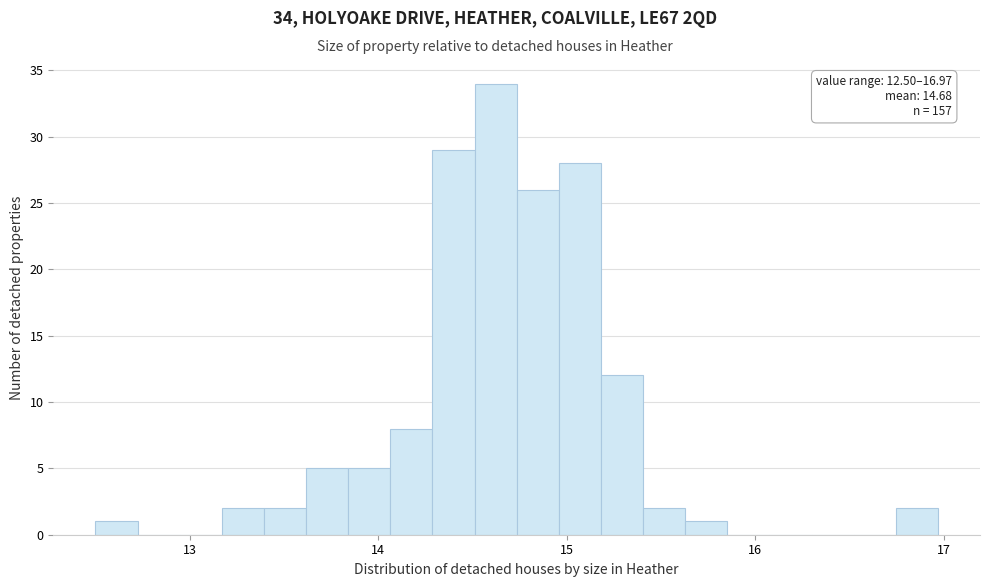

Read against the x-axis, roughly where is the centre of the tallest bar?

14.6